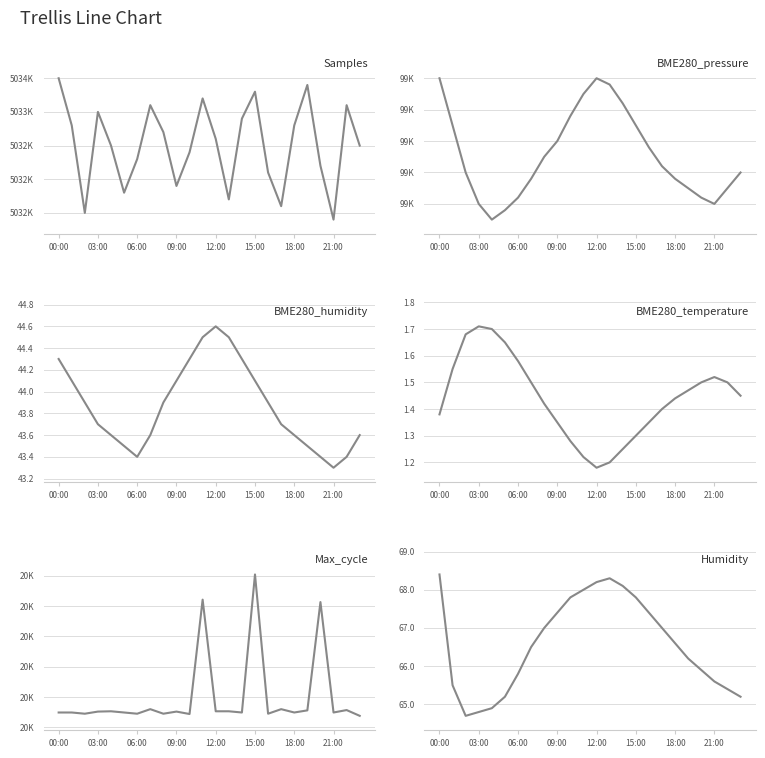

How many data points does each series have?

24